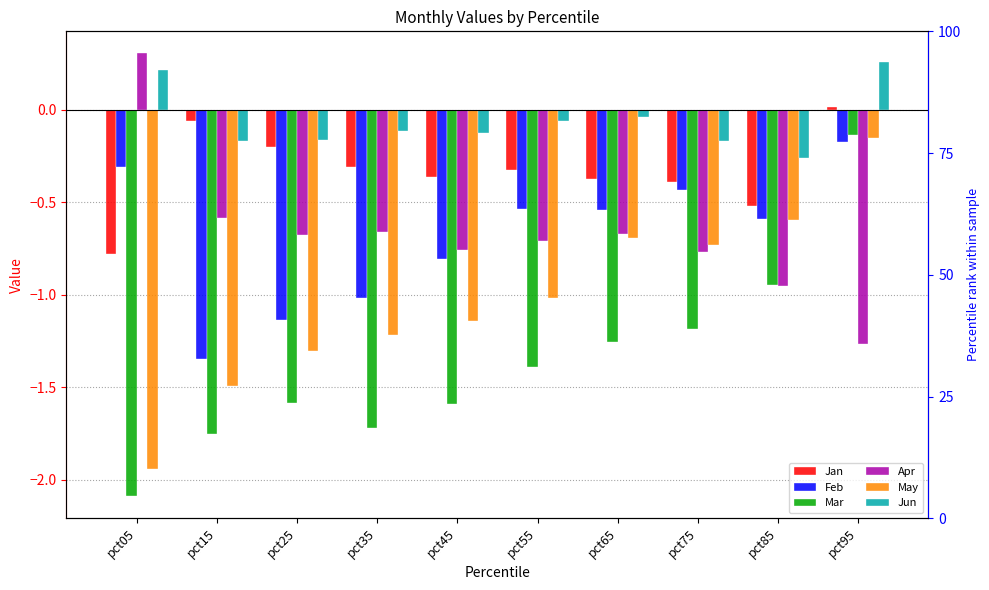

At how many categories does at least one series exceed -1?

10